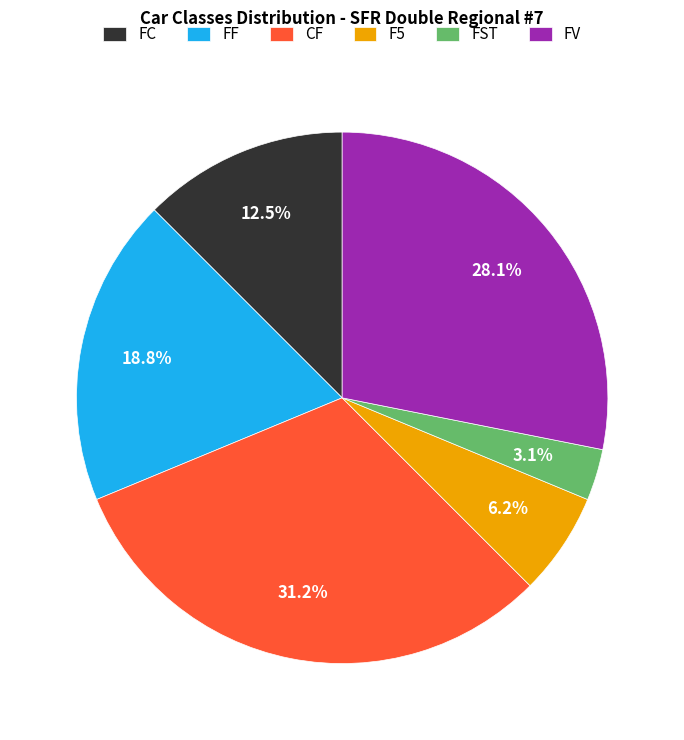

Which slice is the smallest?

FST